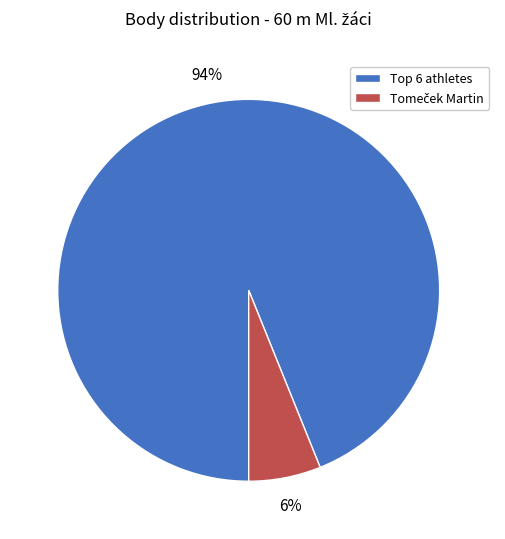

Count the number of slices in the pie.

2